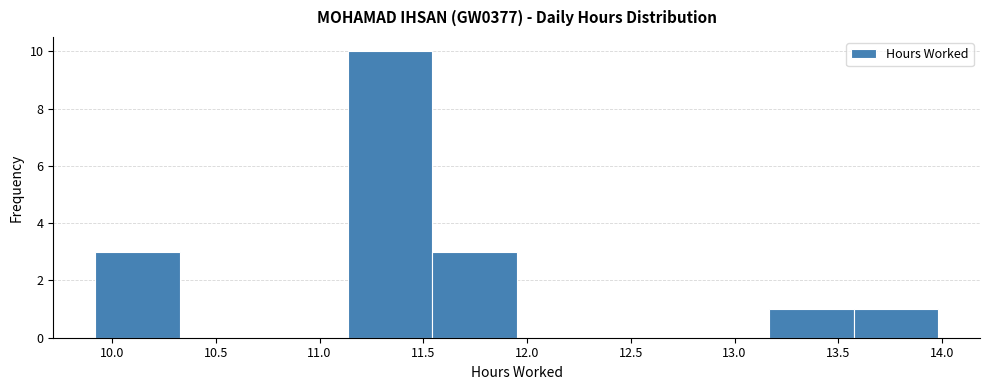

Which range on the x-axis has the tallest bar?

11.15 to 11.55